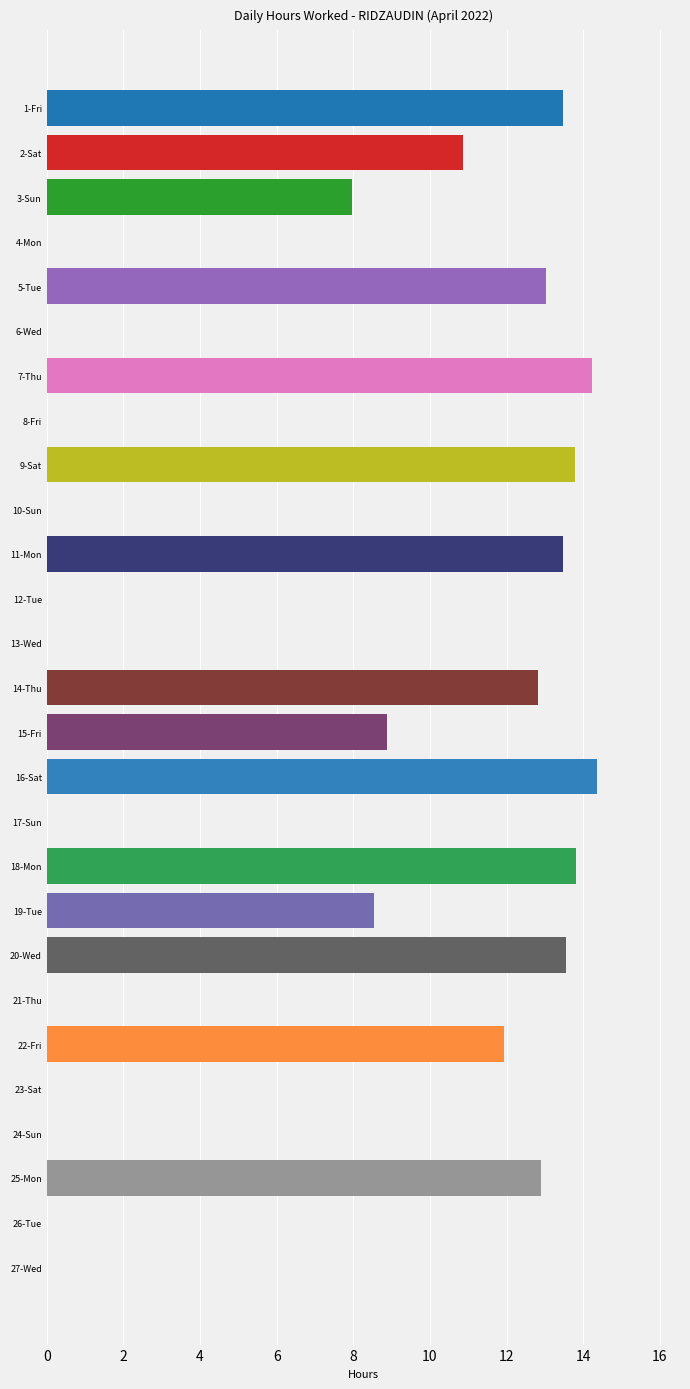

Reading top to bottom, transcribe all the data shown in this chart.

1-Fri=13.5	2-Sat=10.9	3-Sun=8.0	4-Mon=0.0	5-Tue=13.0	6-Wed=0.0	7-Thu=14.2	8-Fri=0.0	9-Sat=13.8	10-Sun=0.0	11-Mon=13.5	12-Tue=0.0	13-Wed=0.0	14-Thu=12.8	15-Fri=8.9	16-Sat=14.4	17-Sun=0.0	18-Mon=13.8	19-Tue=8.5	20-Wed=13.6	21-Thu=0.0	22-Fri=11.9	23-Sat=0.0	24-Sun=0.0	25-Mon=12.9	26-Tue=0.0	27-Wed=0.0